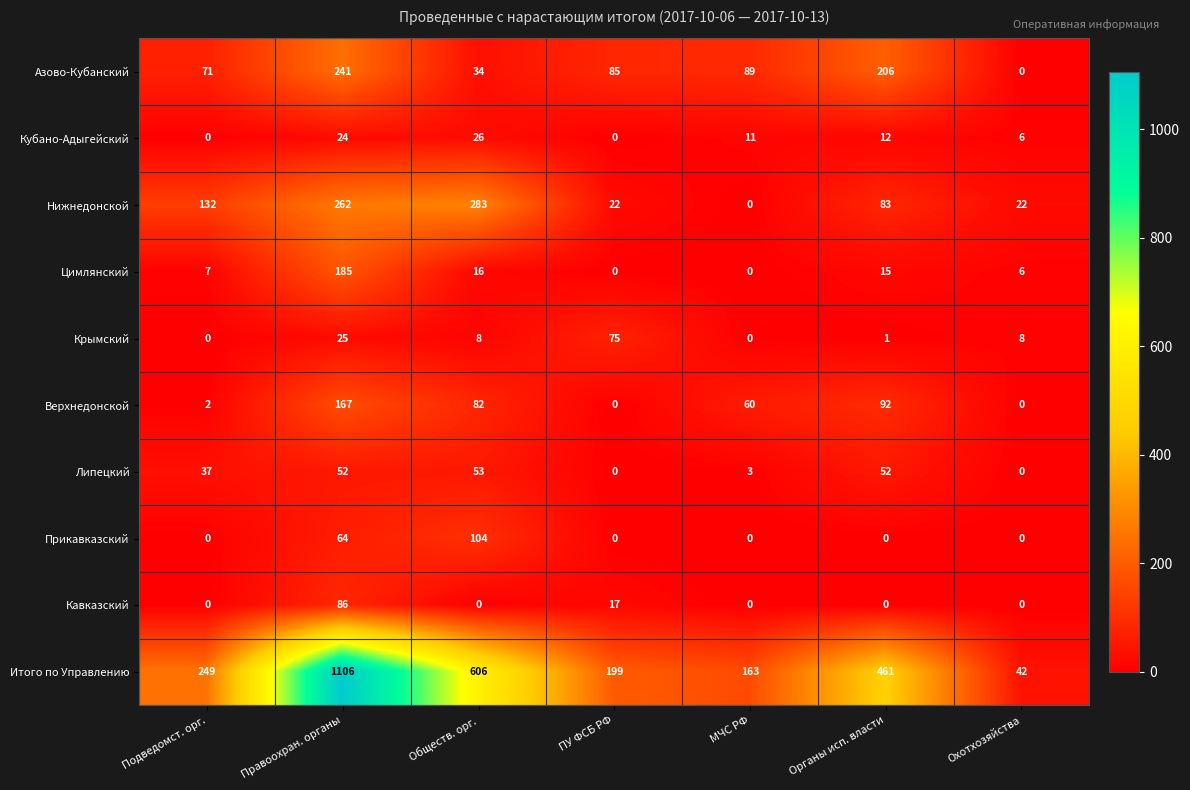

Which series has the largest total across all categories?

Итого по Управлению